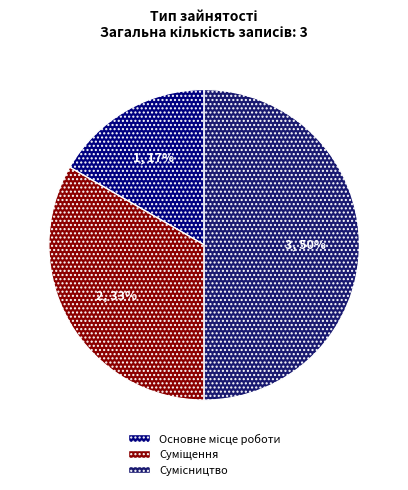

How many slices are in this pie chart?

3